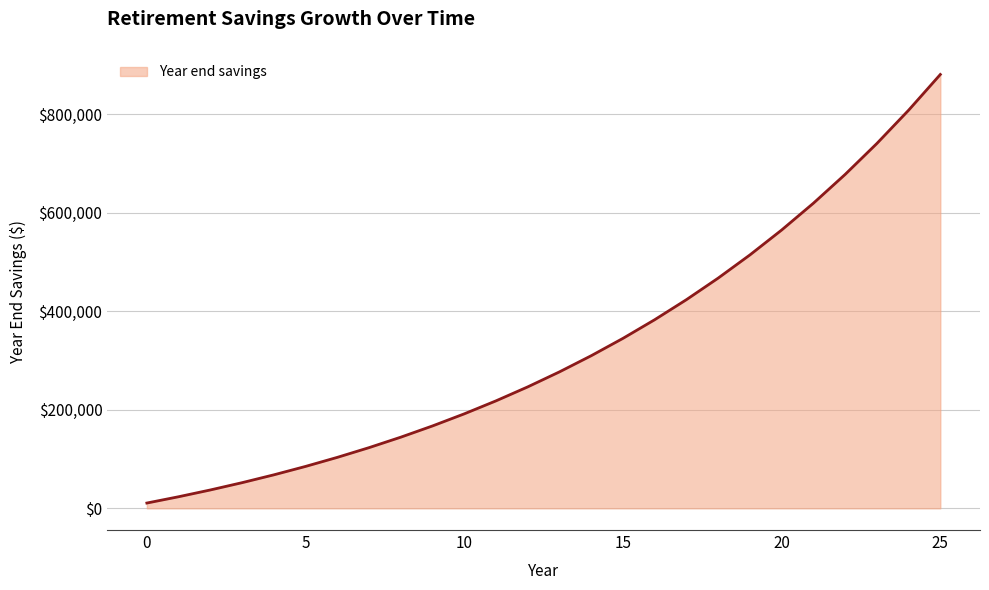

What is the difference between the maximum and minimum values?

870541.5